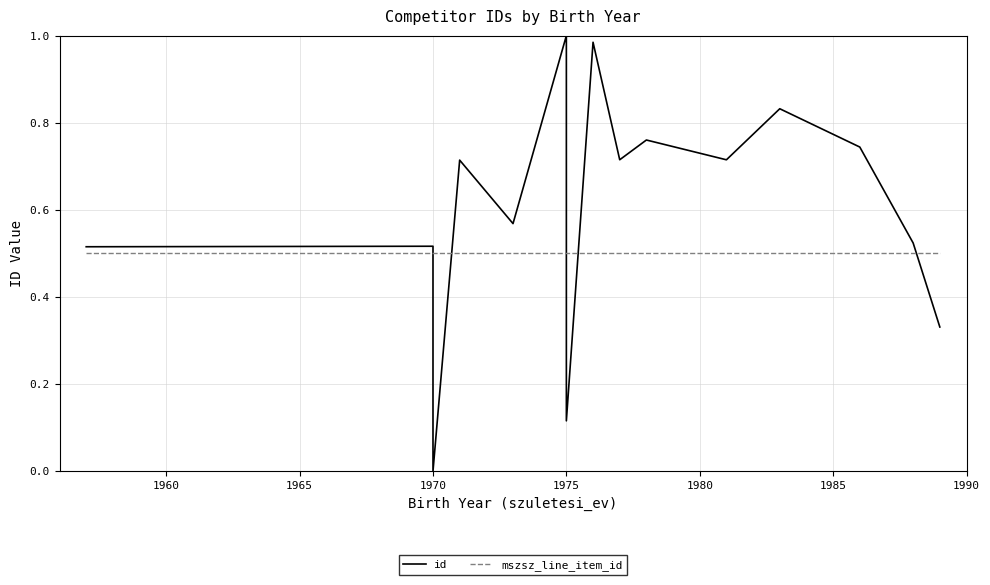

What is the difference between the second highest and second lowest values in the id series?

0.9